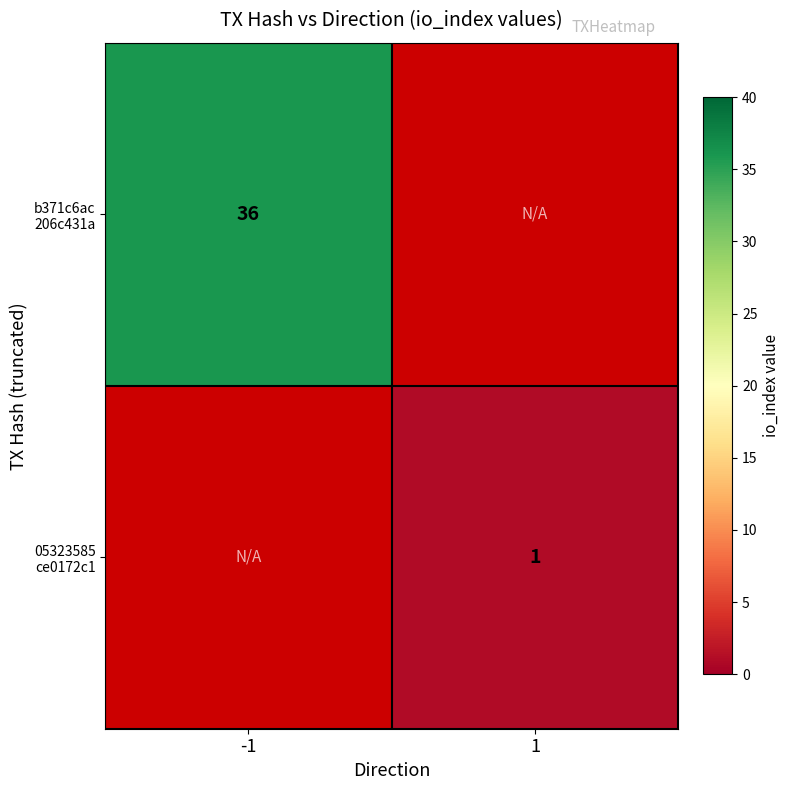

Which has a higher value, 1 or -1?

-1